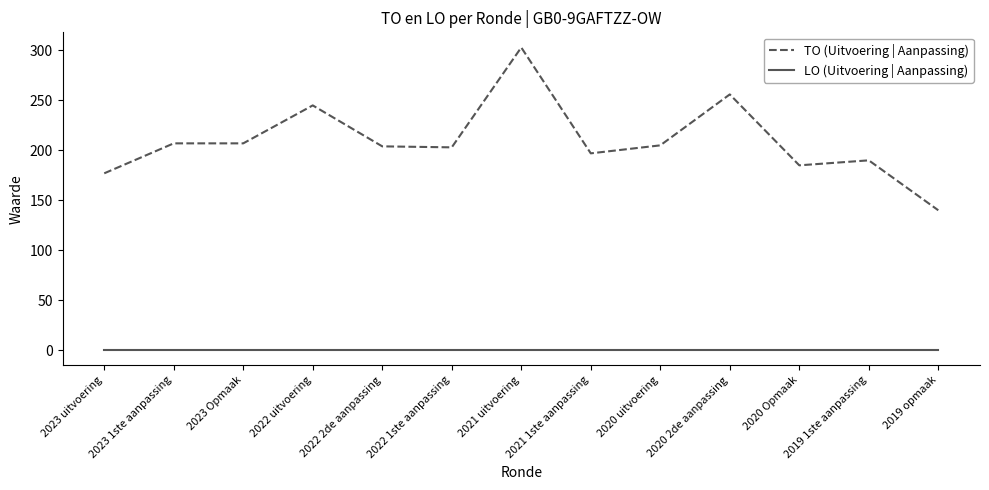

What position from the right is 2023 uitvoering?

13